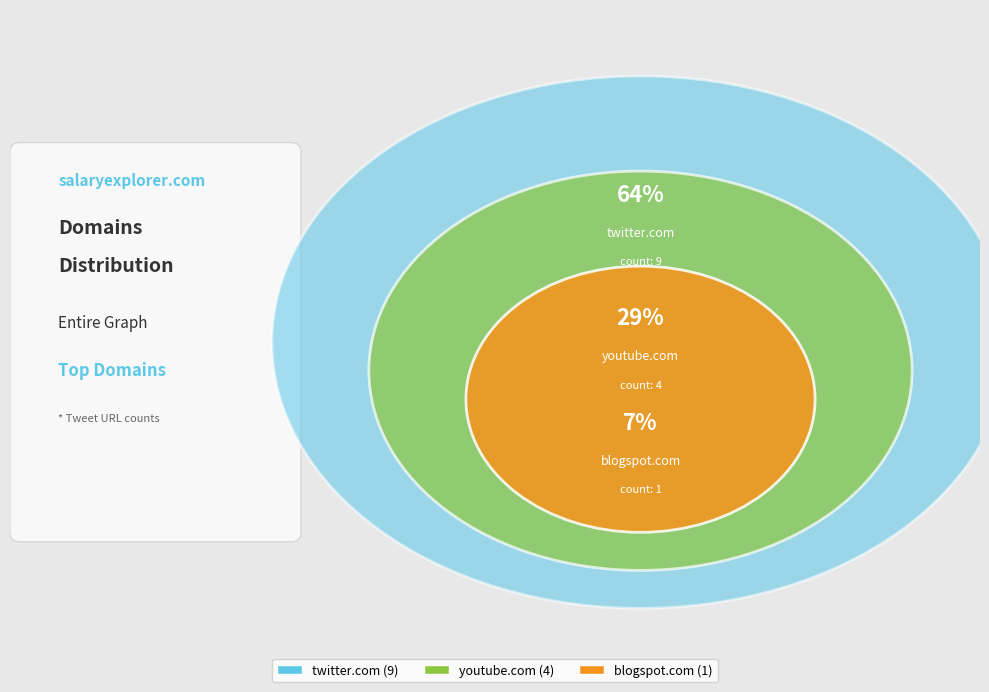

Does any single category account for the majority?

Yes